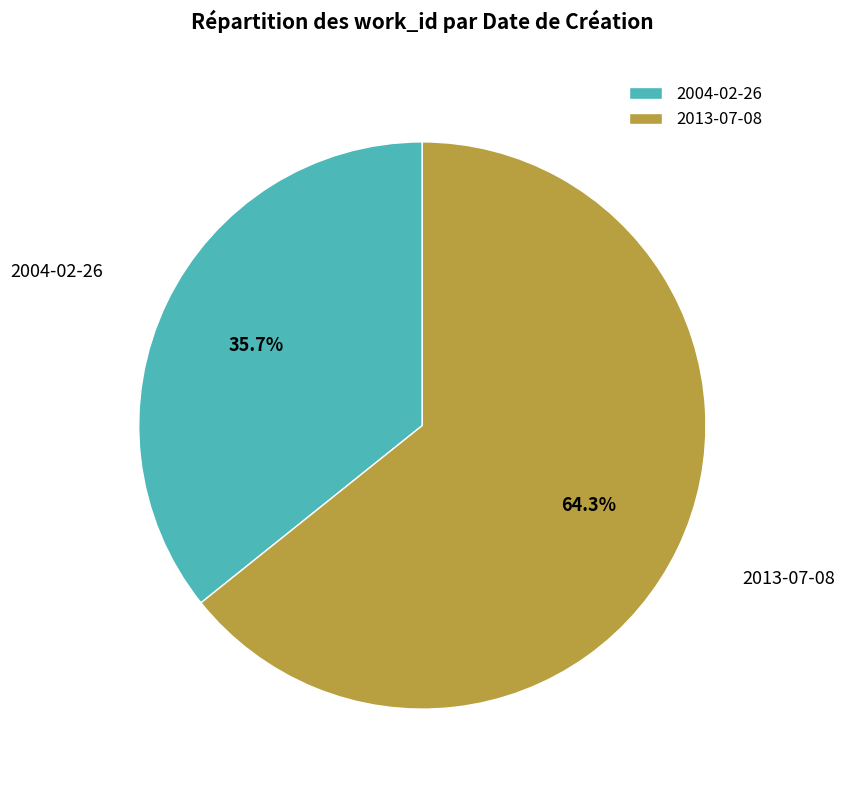

Which slice is the smallest?

2004-02-26